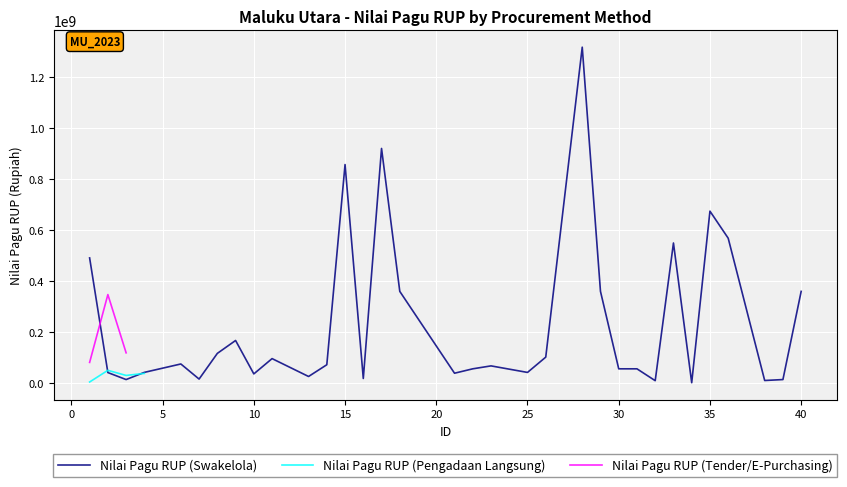

Which series has the widest spread of values?

Nilai Pagu RUP (Swakelola)